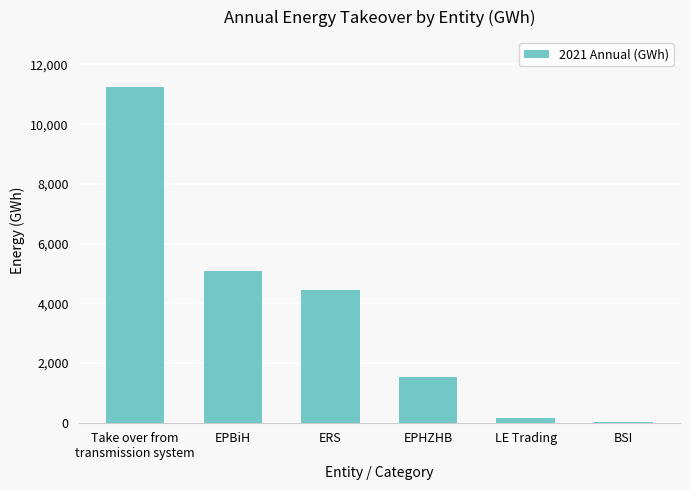

Reading right to left, list all the values displayed in this chart.

37.6	146.8	1547.9	4433.4	5066.0	11231.7